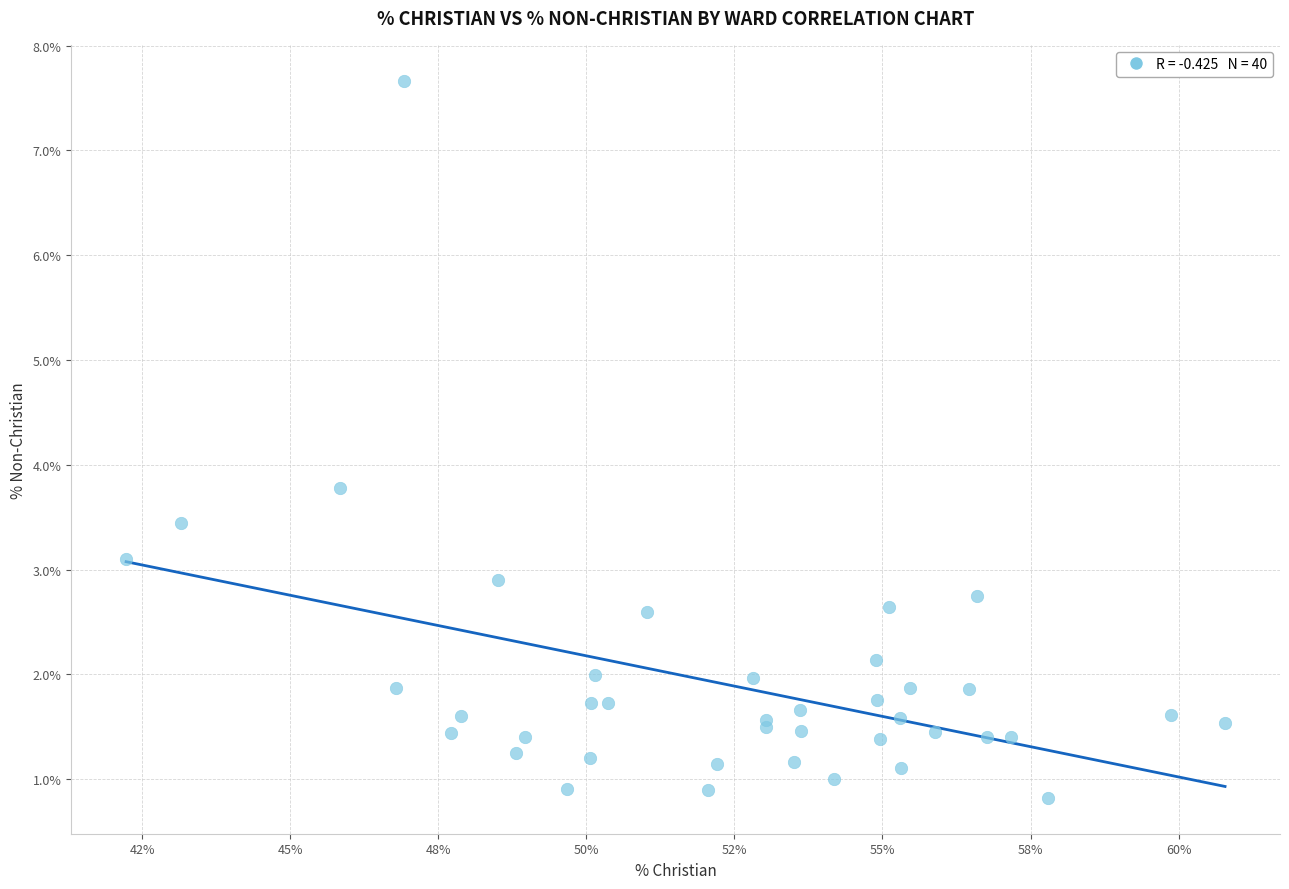

What Y value in the scatter plot is closest to 4?

3.8